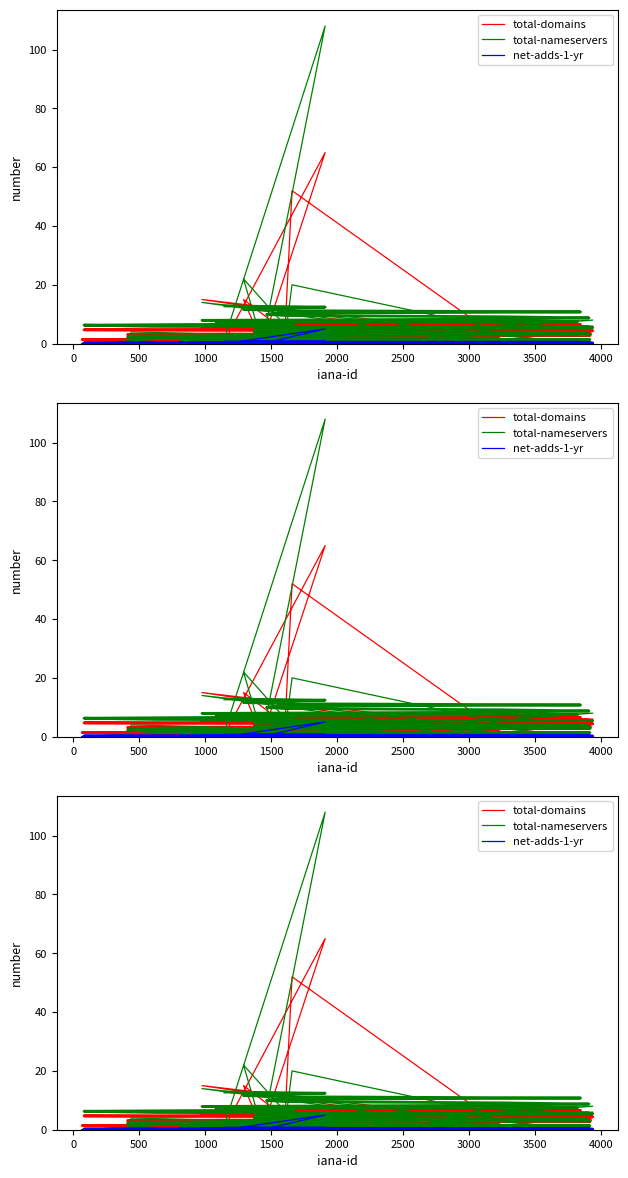

Count the number of data series in this chart.

3